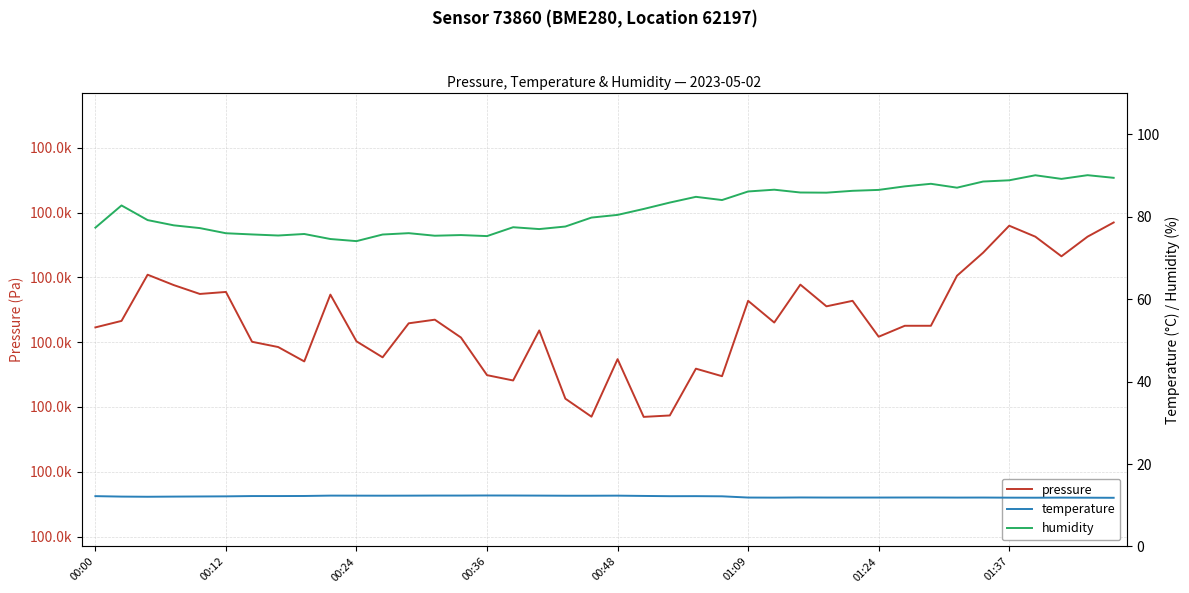

What is the difference between the pressure values at 00:48 and 00:36?

2.5